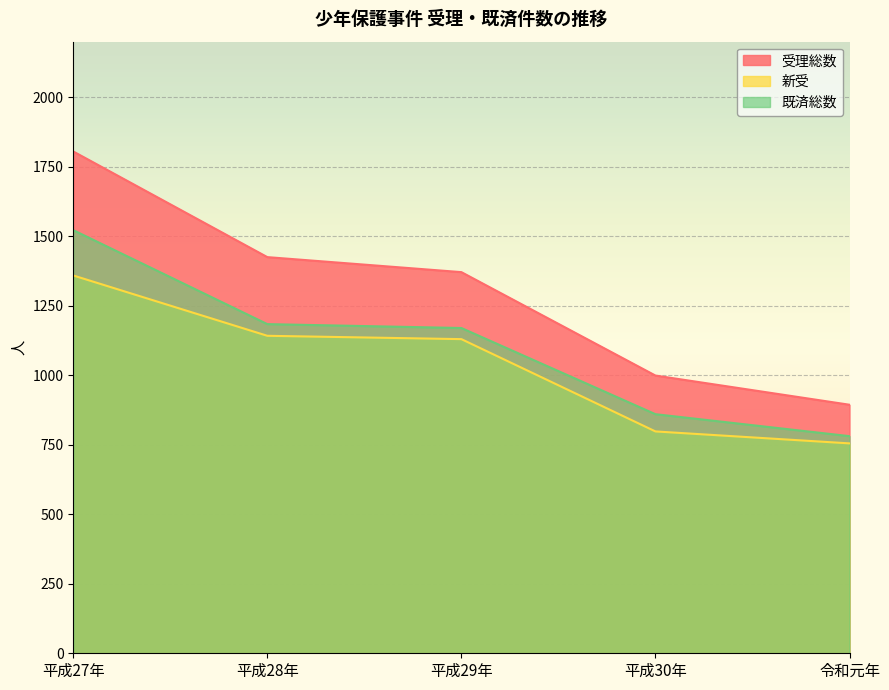

How many data points in 受理総数 are less than 1371?

2